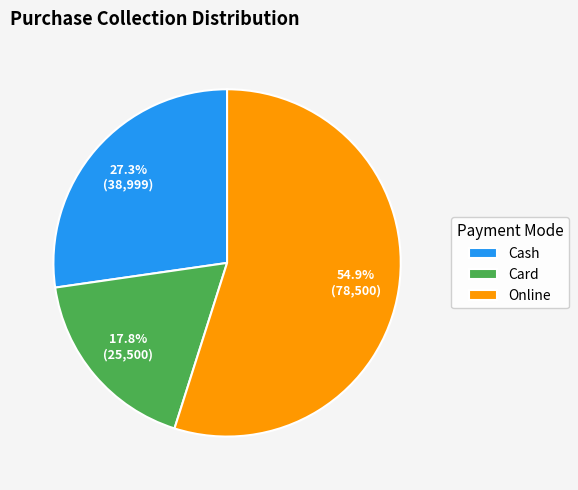

Rank the categories by value from lowest to highest.

Card, Cash, Online